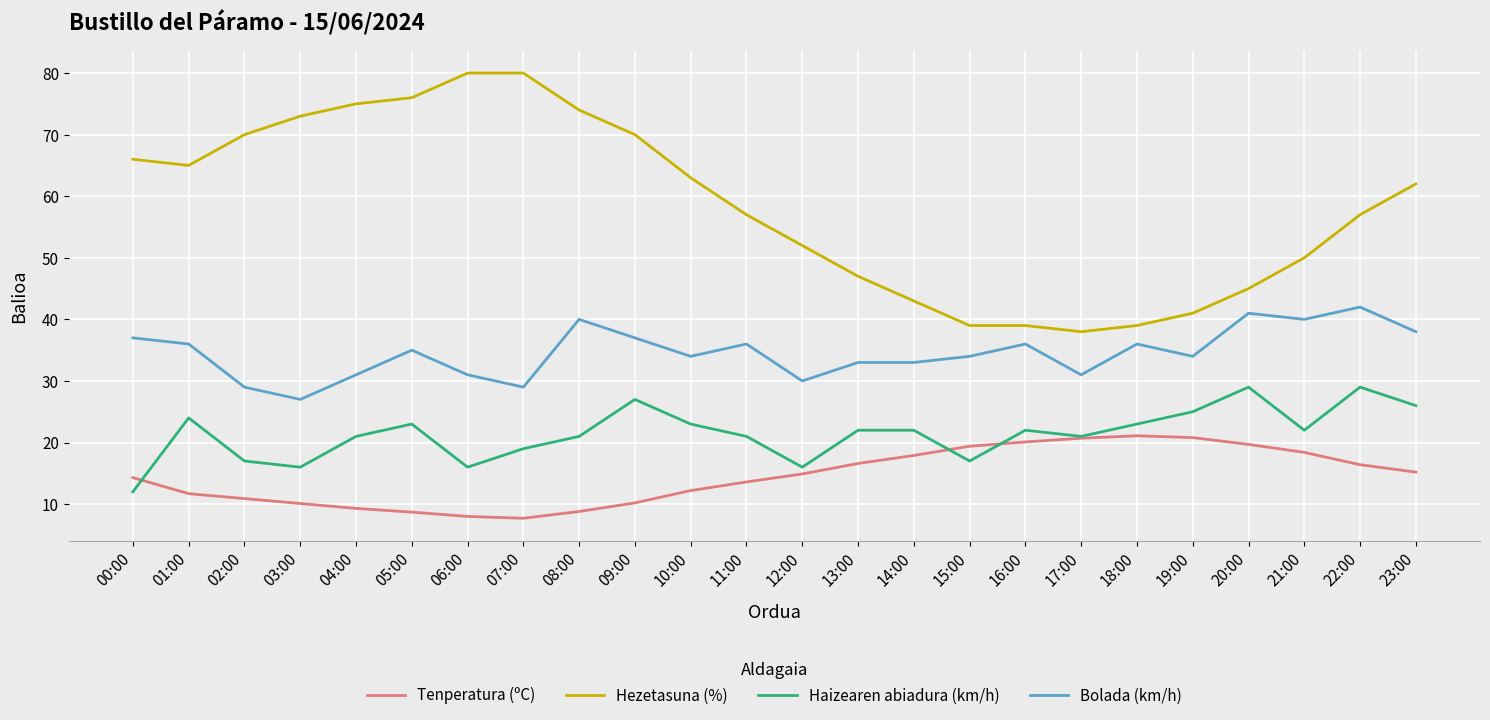

At 09:00, list the series in order from smallest to largest.

Tenperatura (ºC), Haizearen abiadura (km/h), Bolada (km/h), Hezetasuna (%)